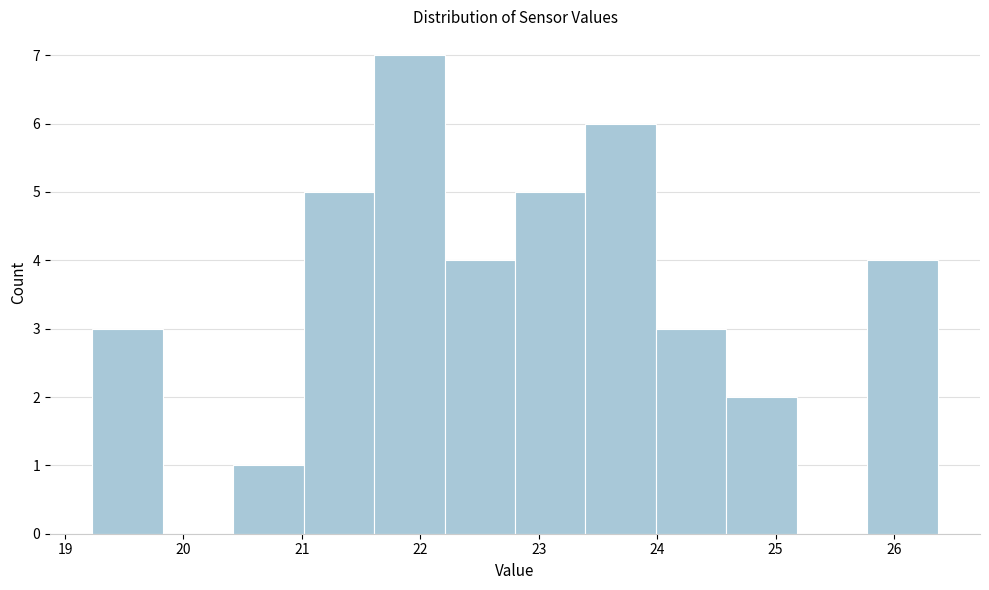

How tall is the bar that spans 22.2 to 22.8 on the x-axis? Neither the bar edges nor the heights are printed on the chart, so give them approximately, as read against the axes.

4